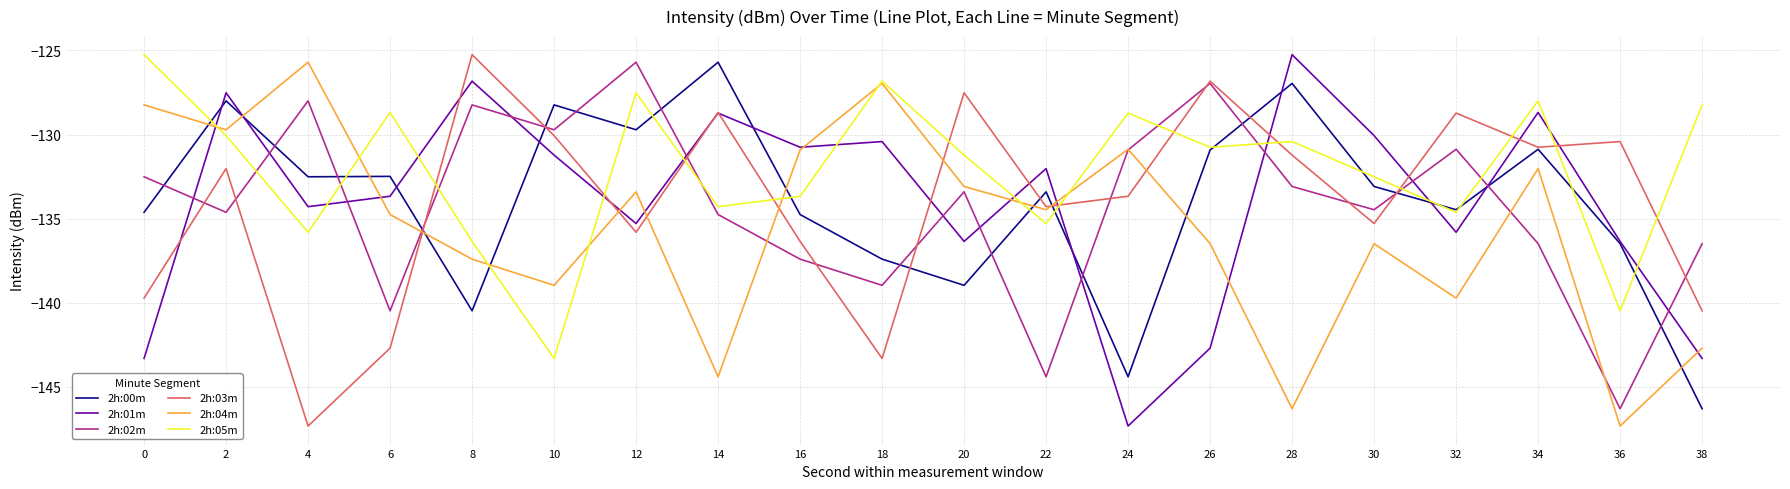

What is the spread (max minus min) of values at 4?

21.6